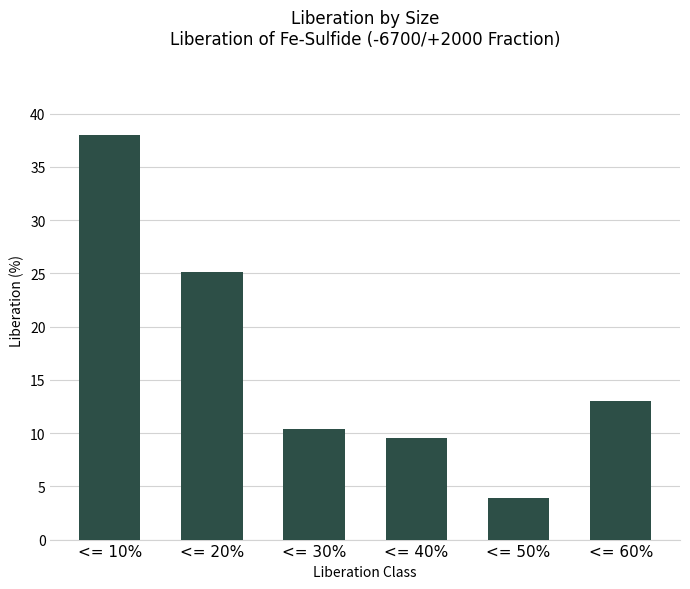

Count the number of values greater than 13.

3